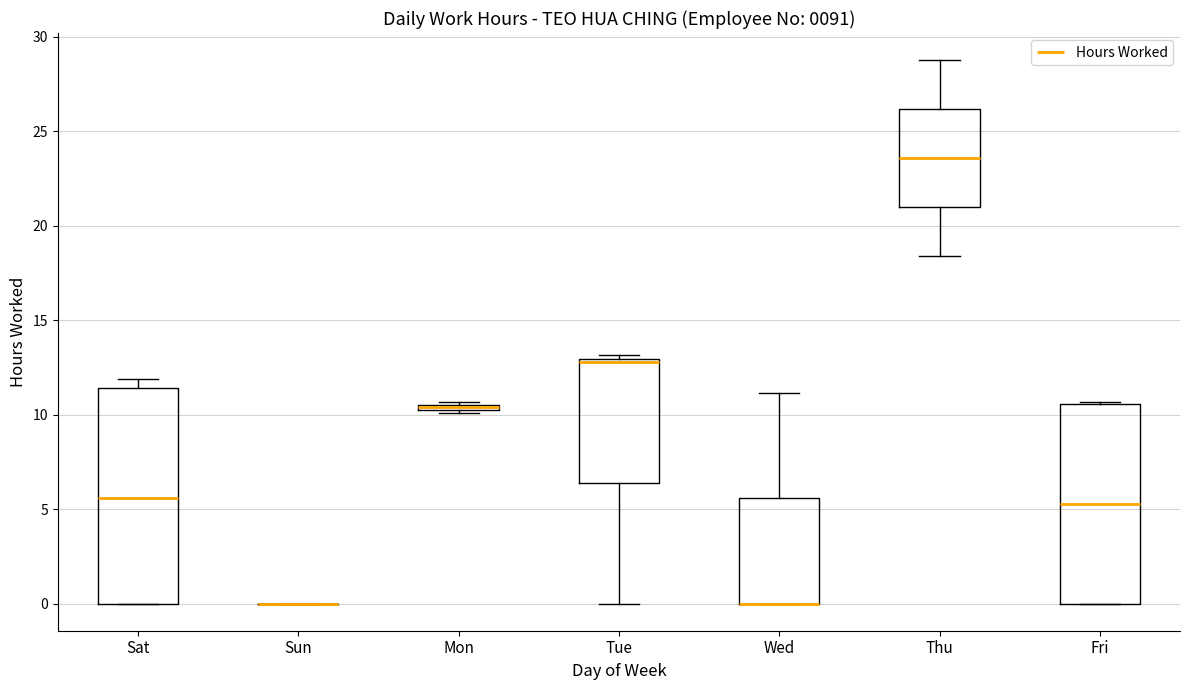

Comparing the boxes themselves (not the whiskers), which one is the tallest?

Sat